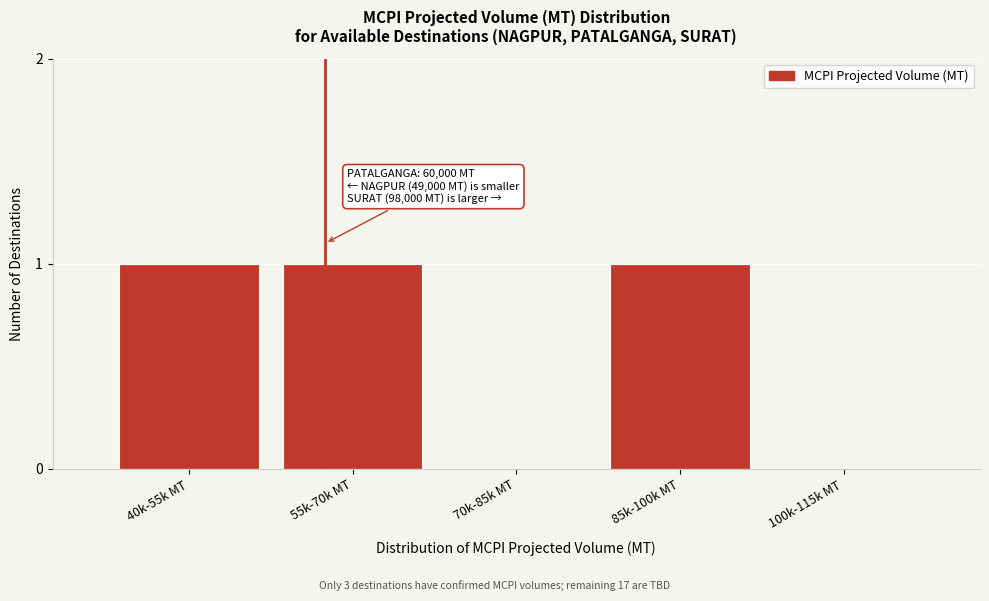

Reading left to right, transcribe all the data shown in this chart.

40k-55k MT=1	55k-70k MT=1	70k-85k MT=0	85k-100k MT=1	100k-115k MT=0